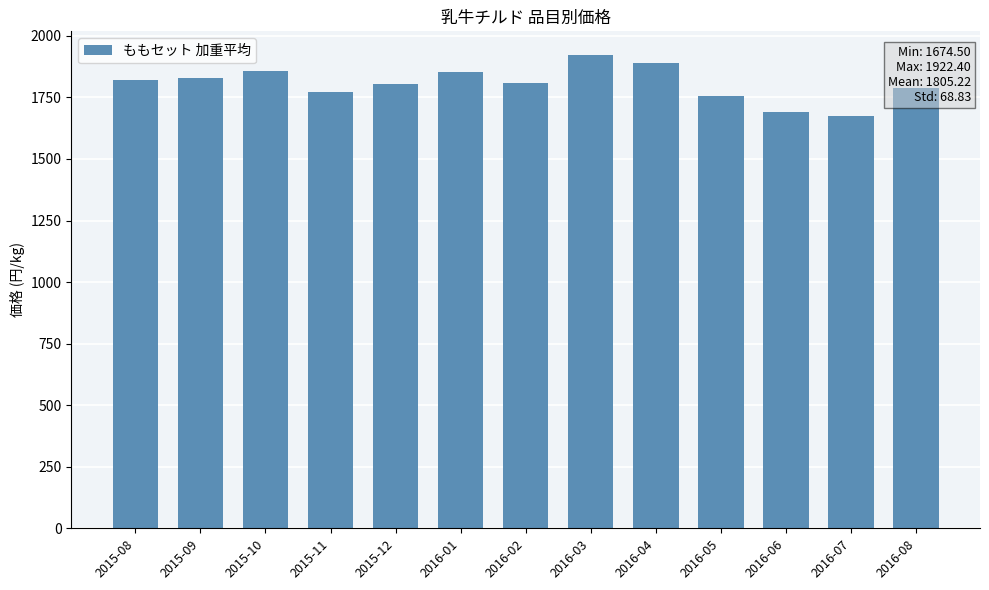

Which has a higher value, 2016-02 or 2016-06?

2016-02